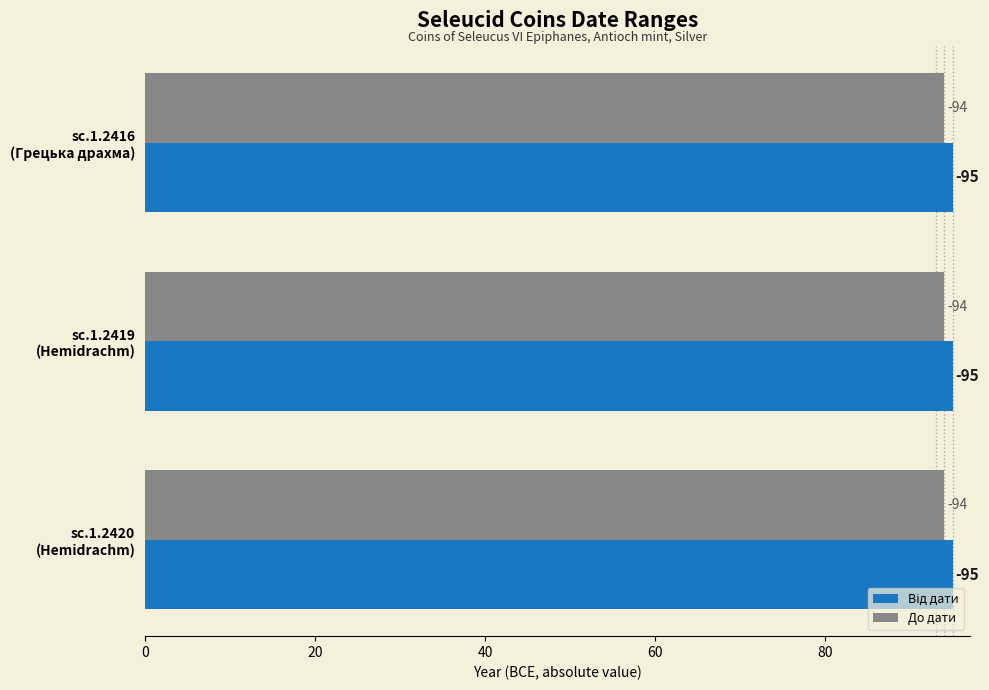

What is the average value of the Від дати series?

-95